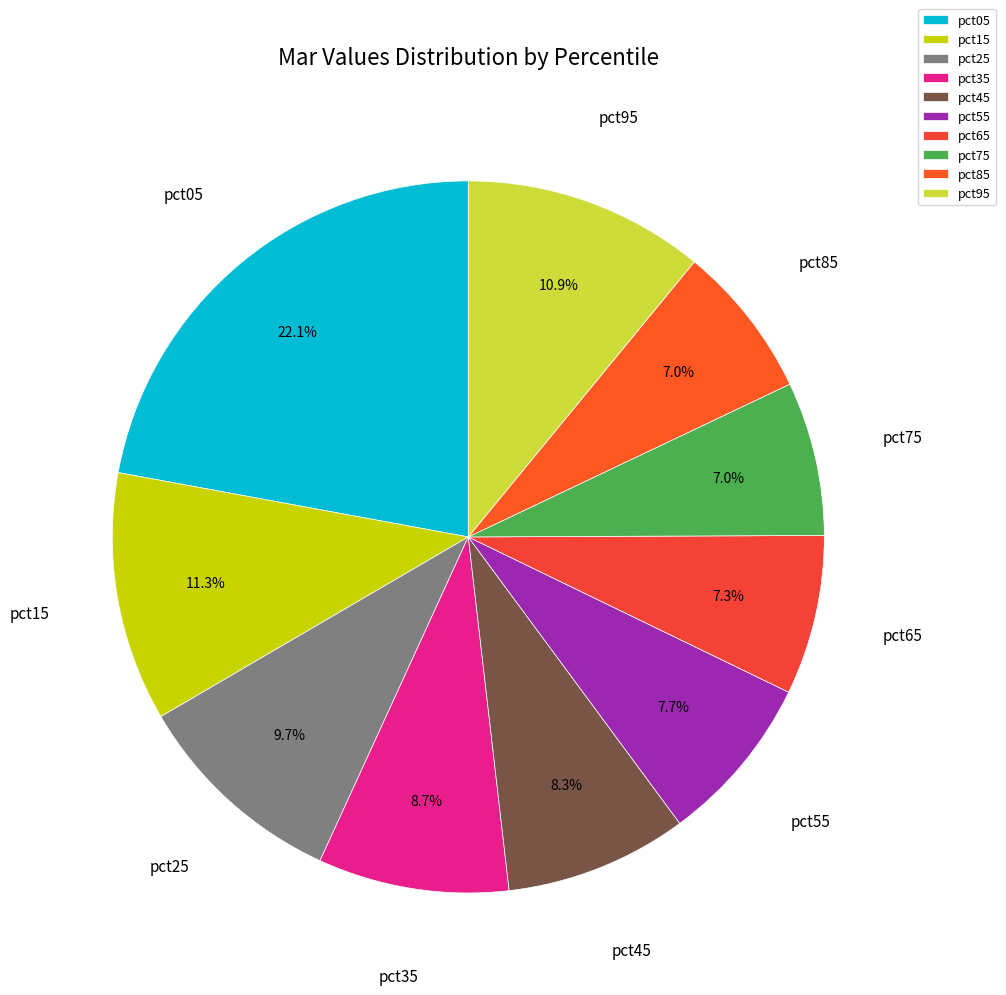

To the nearest percent, what percentage of the pie is pct15?

11%